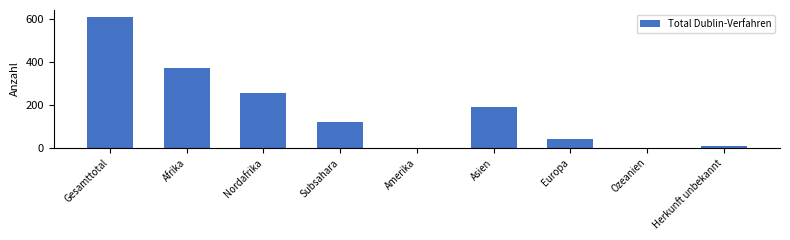

Count the number of data series in this chart.

1